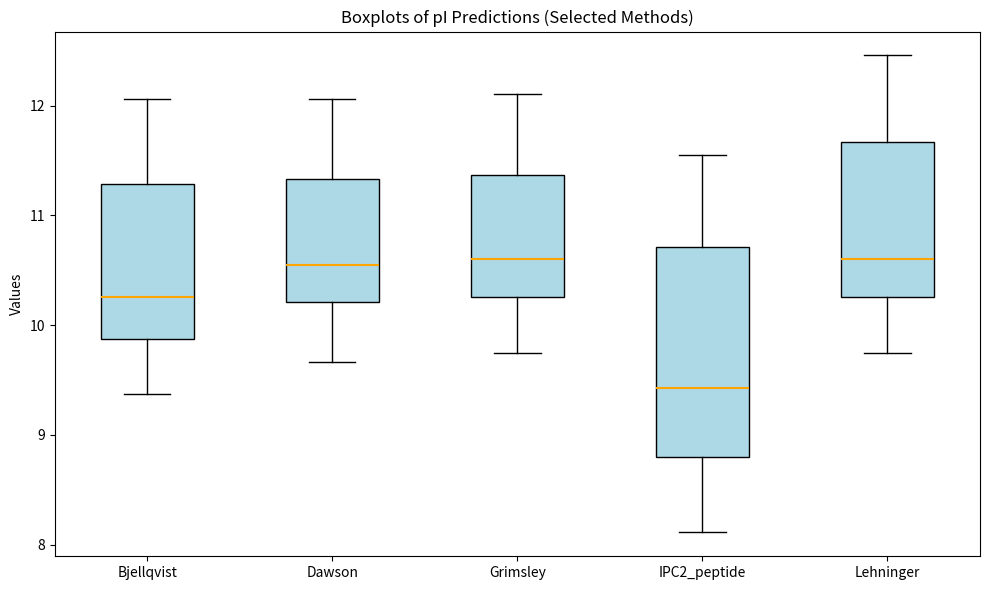

Reading left to right, read every box against the y-axis: the position of its median line, the range the box covers, and the ends of its whiskers. The values are not printed on the chart, so give them approximately, as read against the axis.

Bjellqvist: median 10.3, box 9.9 to 11.3, whiskers 9.4 to 12.1
Dawson: median 10.5, box 10.2 to 11.3, whiskers 9.7 to 12.1
Grimsley: median 10.6, box 10.3 to 11.4, whiskers 9.8 to 12.1
IPC2_peptide: median 9.4, box 8.8 to 10.7, whiskers 8.1 to 11.6
Lehninger: median 10.6, box 10.3 to 11.7, whiskers 9.8 to 12.5